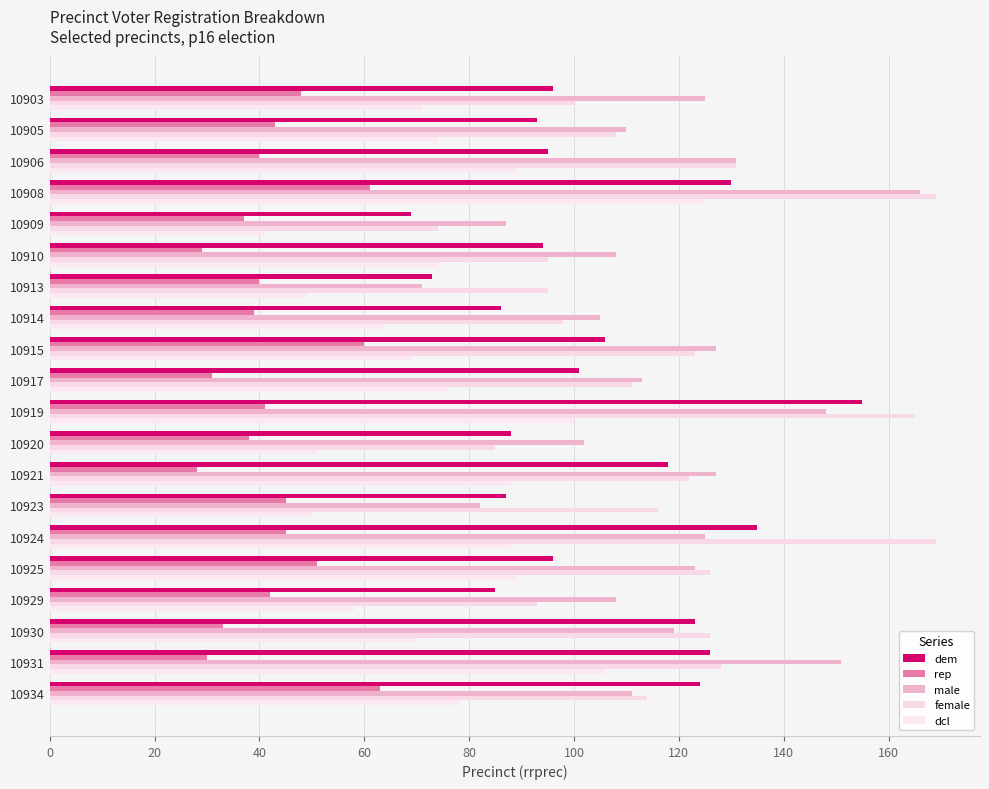

At how many categories does at least one series exceed 28?

20